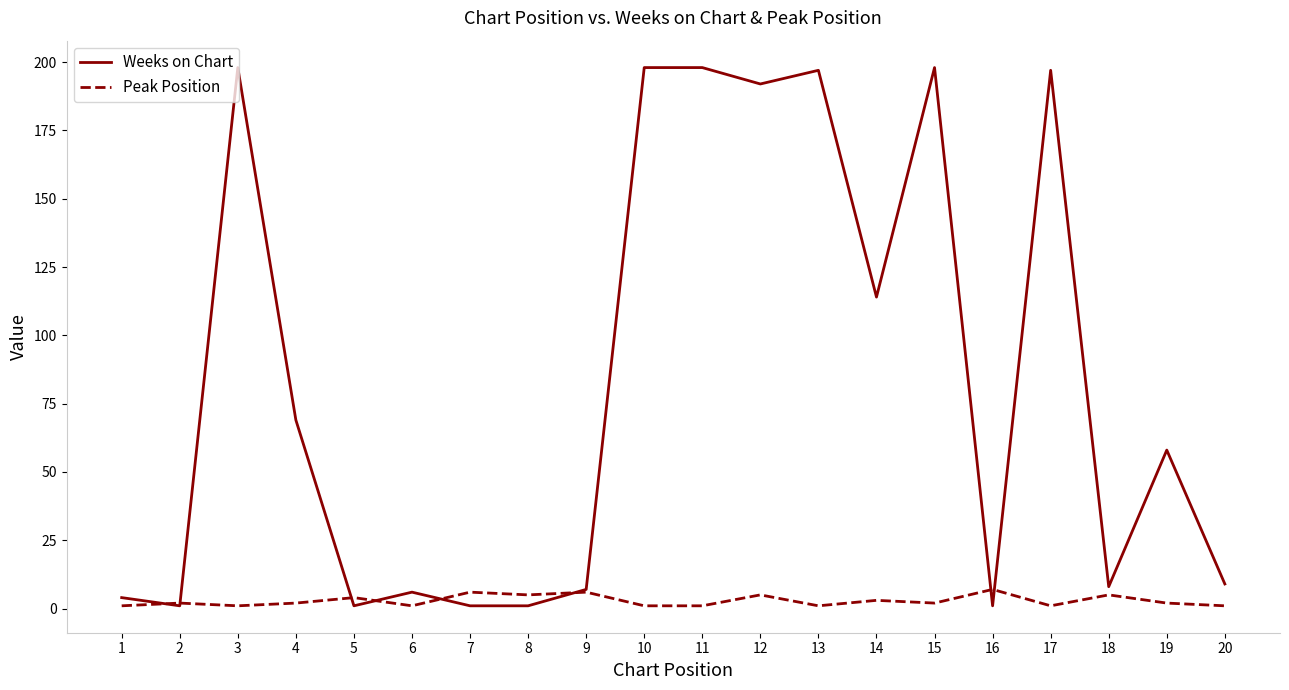

After their last crossing, which series has the higher values: Weeks on Chart or Peak Position?

Weeks on Chart